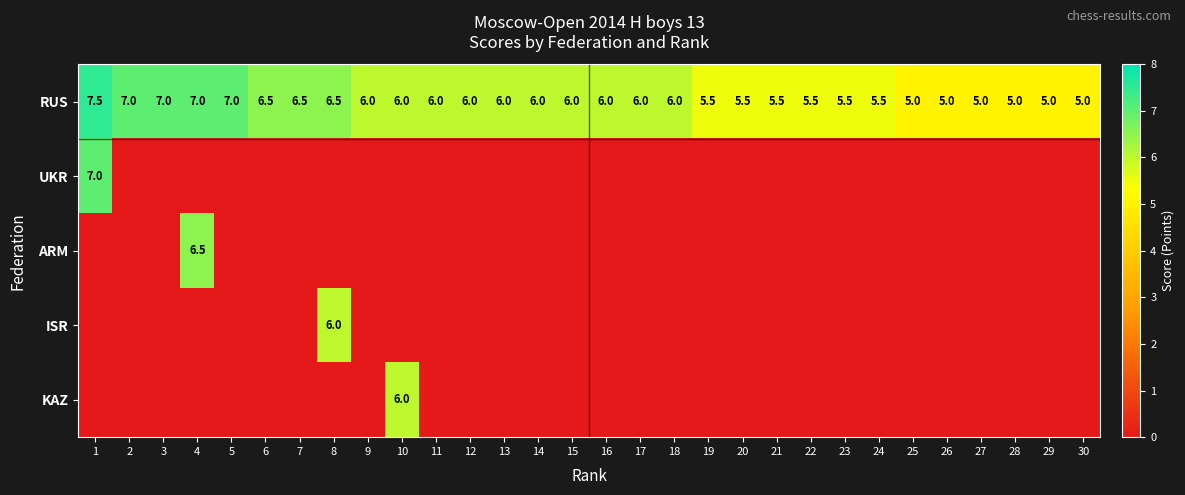

What is the sum of the RUS values at 27 and 12?

11.0